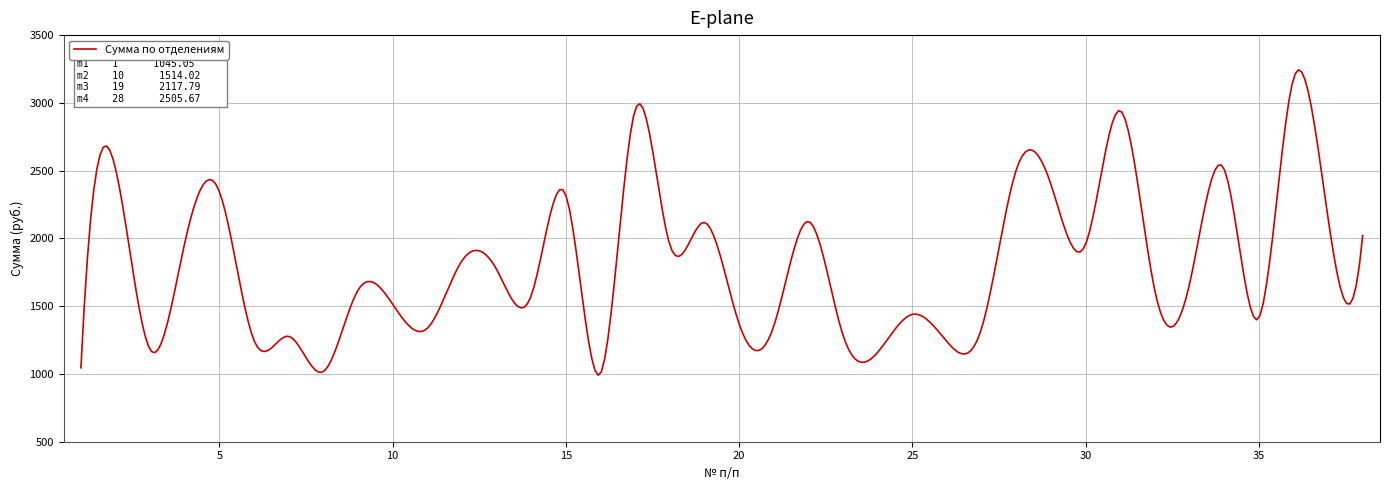

What is the maximum value shown in the chart?

3243.7